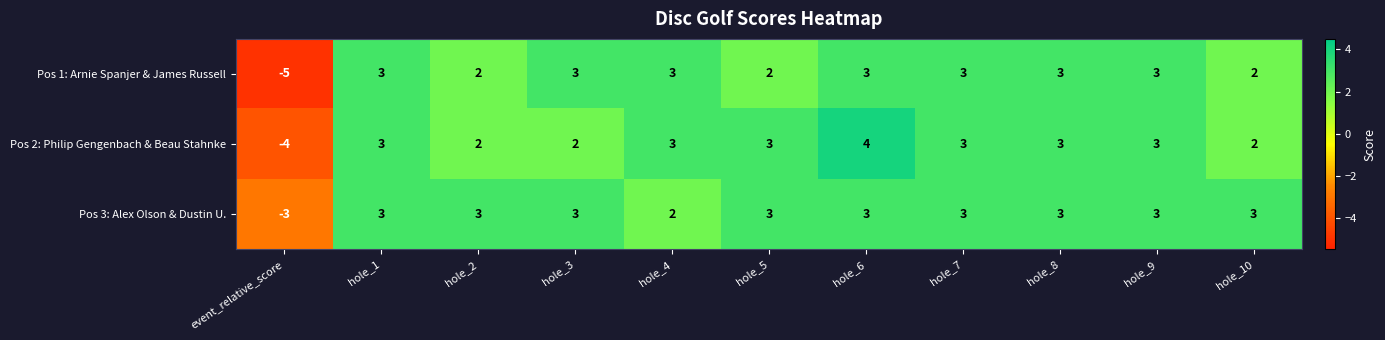

What is the sum of the Pos 2: Philip Gengenbach & Beau Stahnke values at hole_5 and hole_10?

5